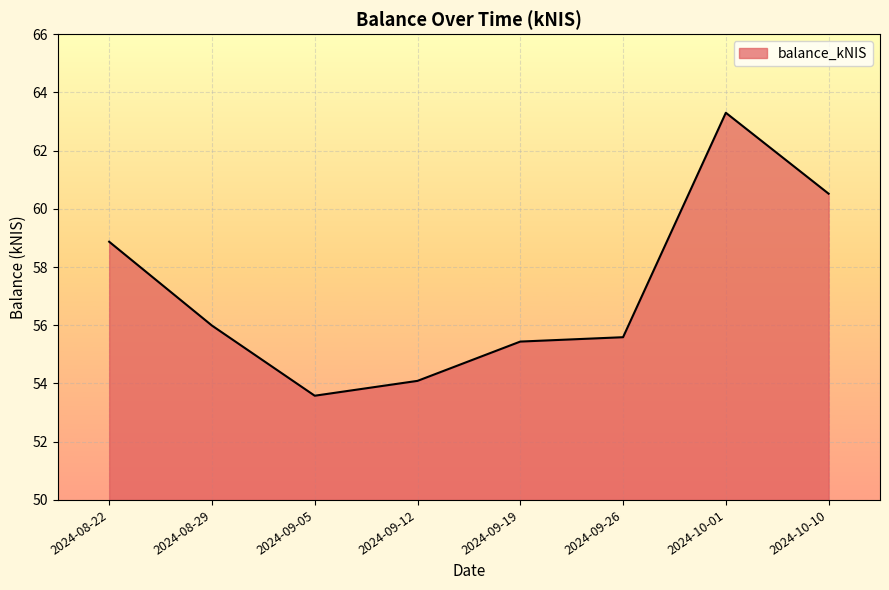

Reading left to right, transcribe all the data shown in this chart.

2024-08-22=58.9	2024-08-29=56.0	2024-09-05=53.6	2024-09-12=54.1	2024-09-19=55.4	2024-09-26=55.6	2024-10-01=63.3	2024-10-10=60.5